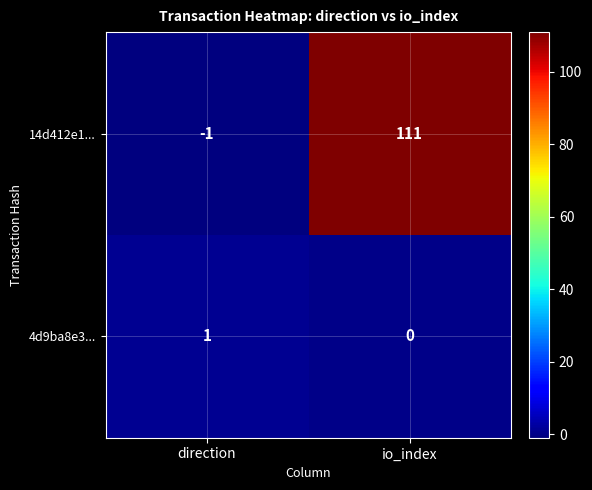

Rank the series at io_index from lowest to highest value.

4d9ba8e3..., 14d412e1...